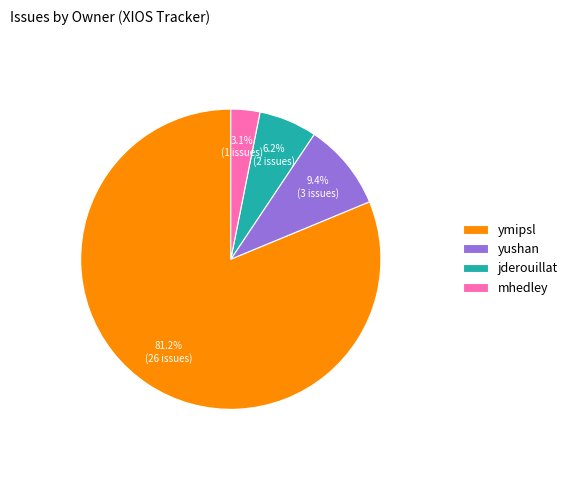

To the nearest percent, what percentage of the pie is mhedley?

3%